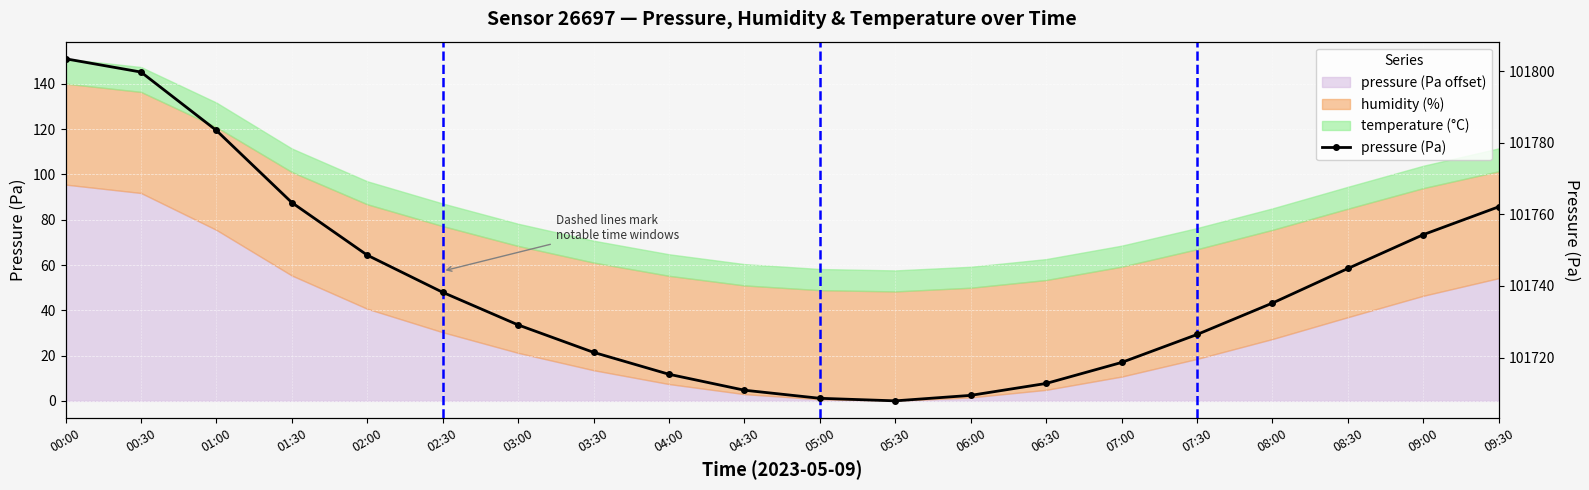

What is the value of the 1st point from the left?

101803.4